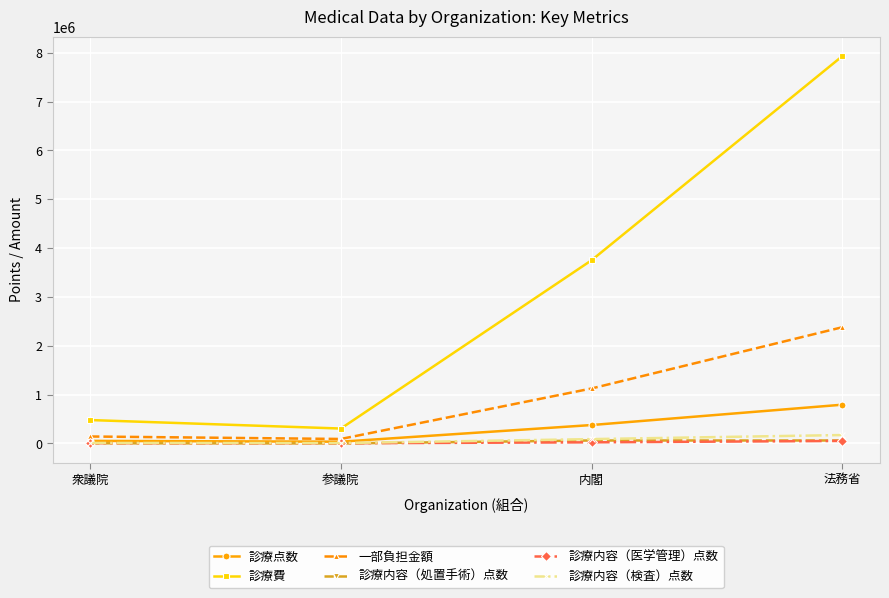

Is it true that 診療点数 equals 1328980 at 法務省?

False